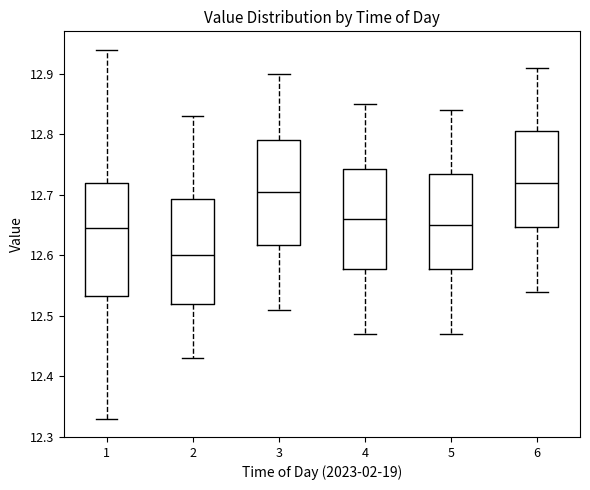

Reading left to right, transcribe this box plot: for each box, give where its median line is, the range the box spans, and where its two whiskers end, as read against the y-axis. The values are not printed on the chart, so give them approximately, as read against the axis.

1: median 12.65, box 12.53 to 12.72, whiskers 12.33 to 12.94
2: median 12.60, box 12.52 to 12.69, whiskers 12.43 to 12.83
3: median 12.71, box 12.62 to 12.79, whiskers 12.51 to 12.90
4: median 12.66, box 12.58 to 12.74, whiskers 12.47 to 12.85
5: median 12.65, box 12.58 to 12.74, whiskers 12.47 to 12.84
6: median 12.72, box 12.65 to 12.81, whiskers 12.54 to 12.91